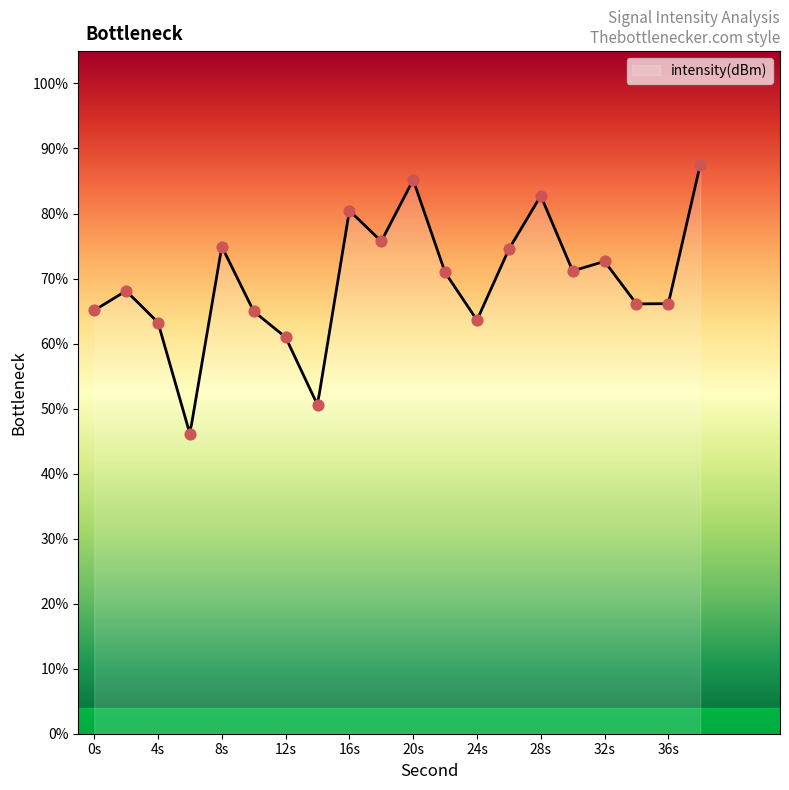

What is the change in value from 6 to 22?

+24.8